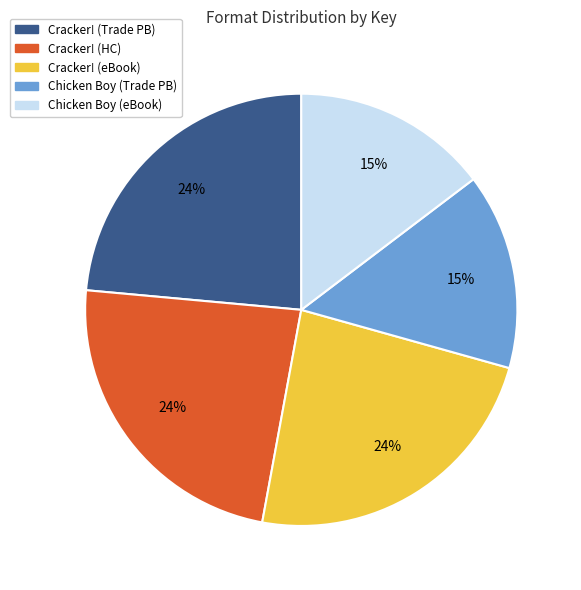

Is there a majority slice in this chart?

No